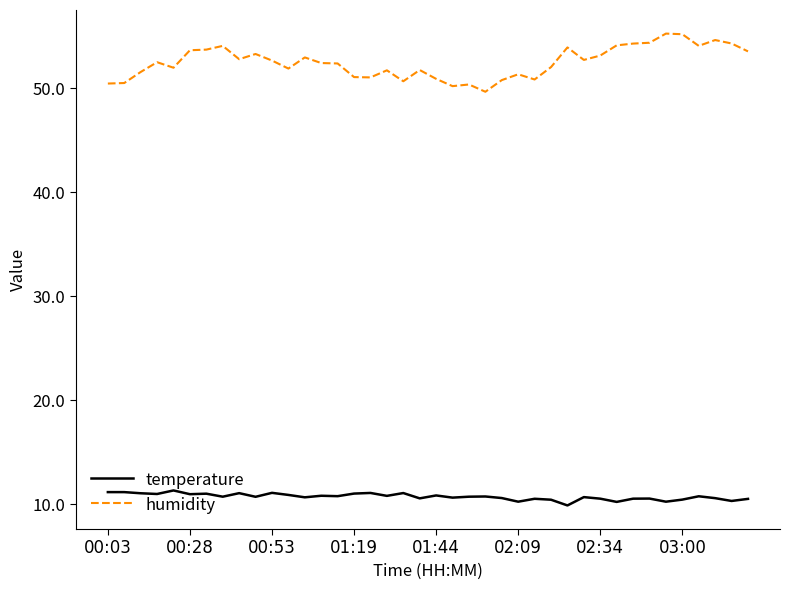

True or false: temperature and humidity cross at least once.

False